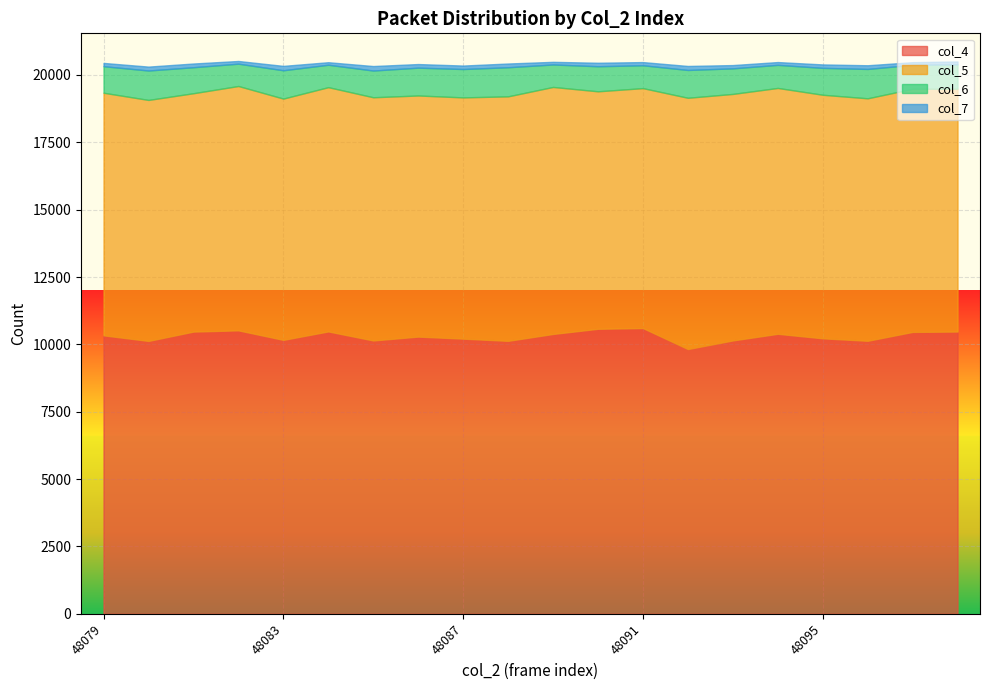

What is the sum of all col_7 values?

2521